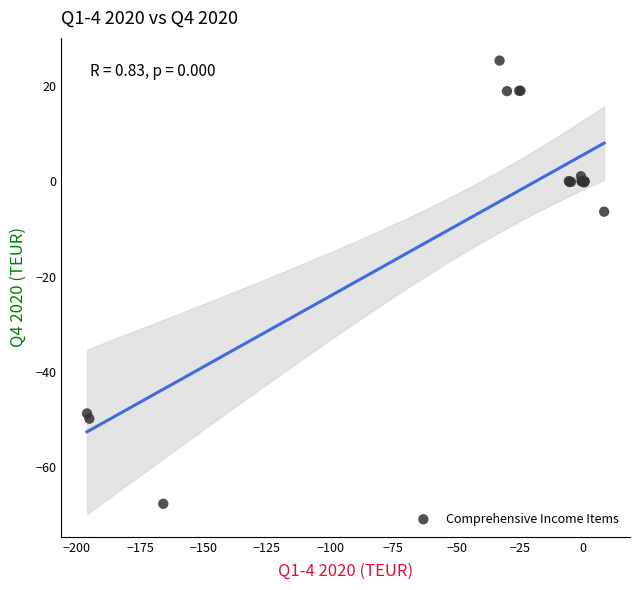

What Y value in the scatter plot is closest to -21?

-6.3